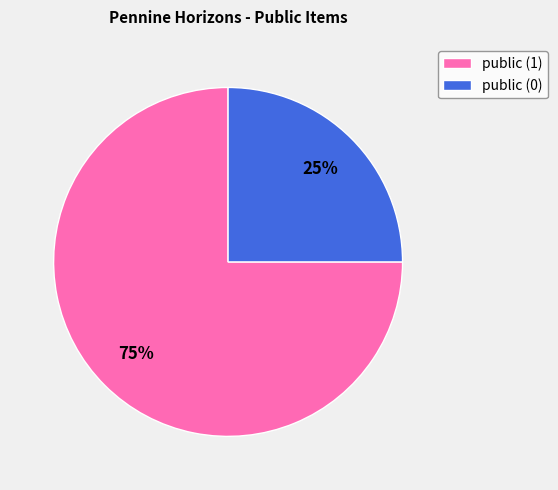

Rank the categories by value from lowest to highest.

public (0), public (1)